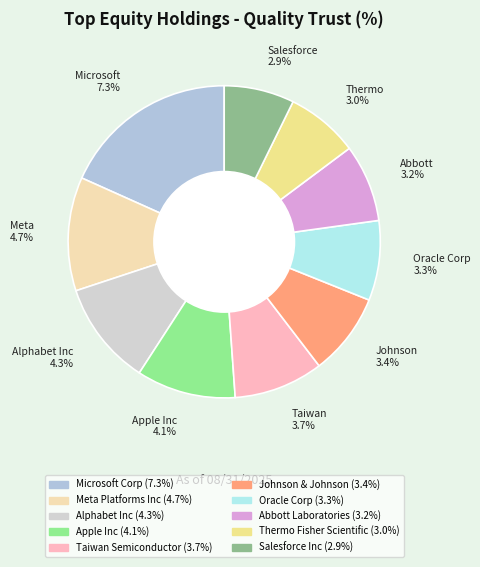

What is the change in value from Alphabet Inc to Taiwan Semiconductor?

-0.6